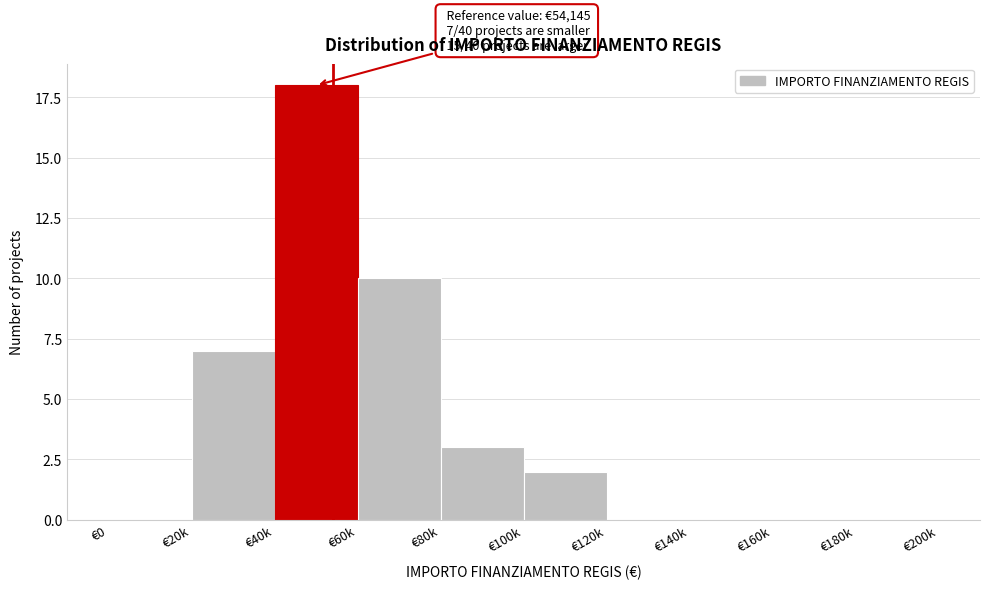

Reading left to right, transcribe all the data shown in this chart.

€0=0	€20k=7	€40k=18	€60k=10	€80k=3	€100k=2	€120k=0	€140k=0	€160k=0	€180k=0